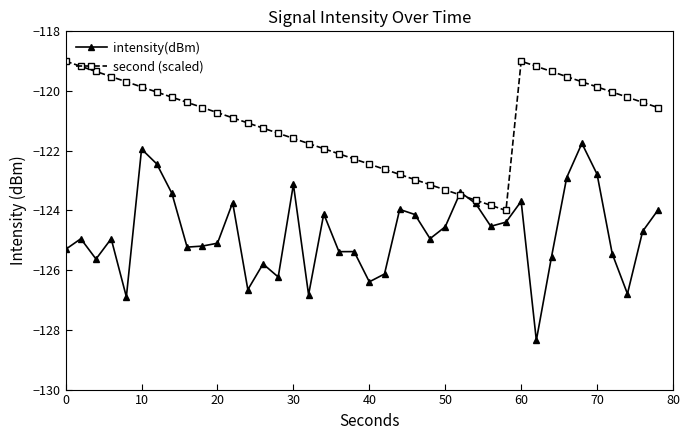

What is the maximum value shown in the chart?

-119.0